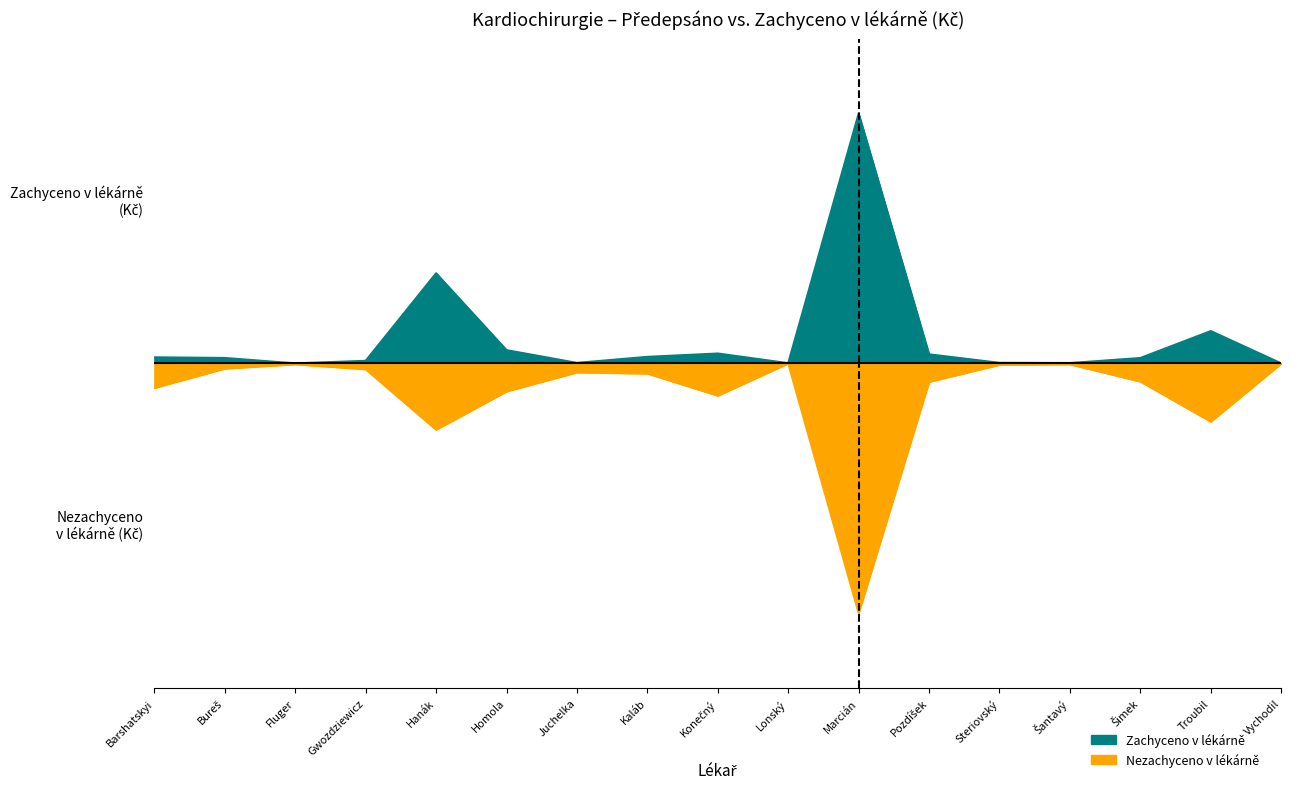

True or false: Zachyceno Kč and Nezachyceno Kč cross at least once.

False